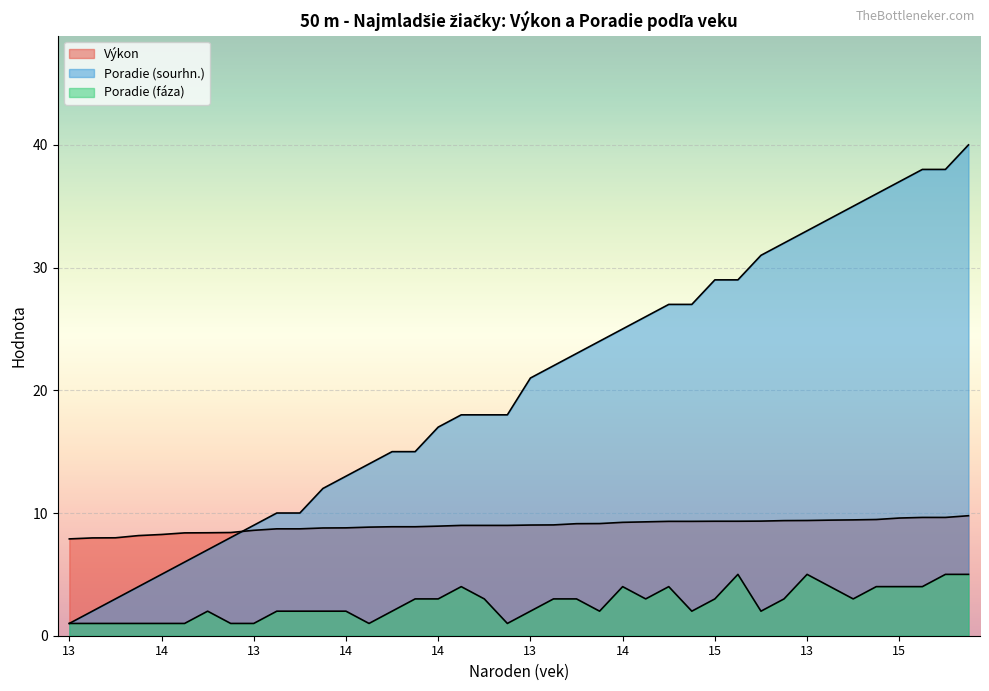

What value does the Poradie (fáza) series have at 14?

1.0